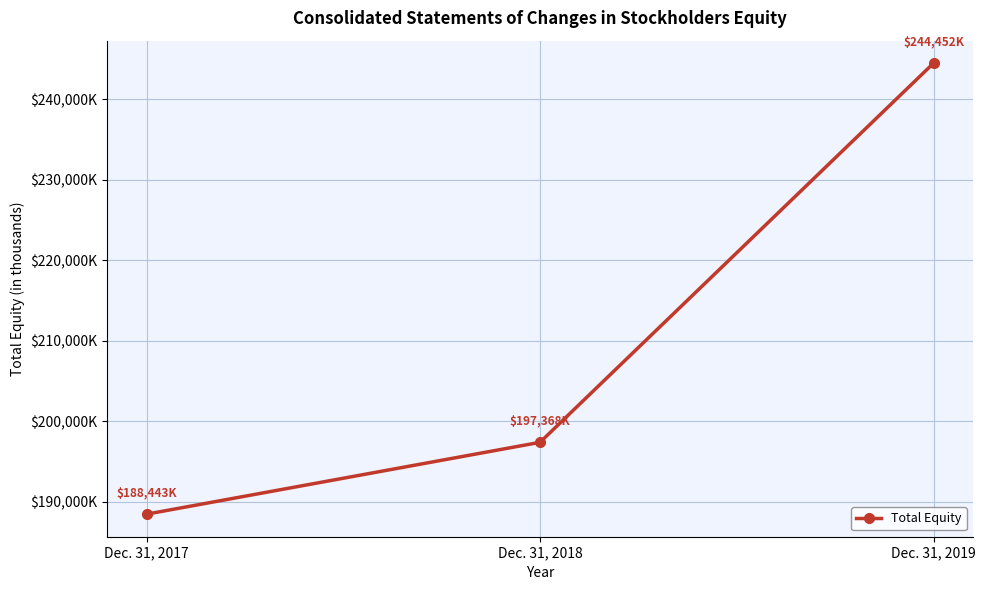

Is this an area chart (filled region under the line)?

No